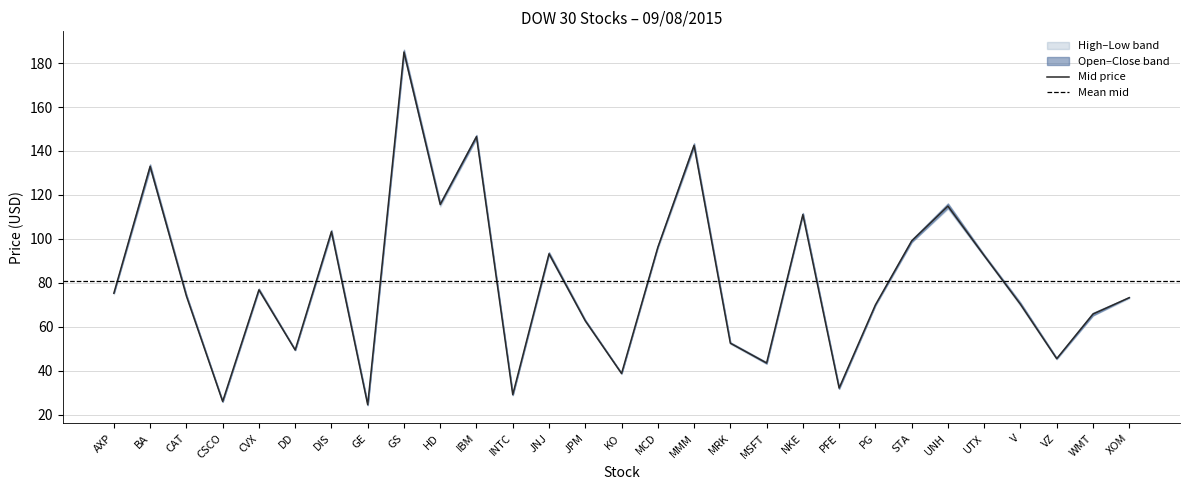

At which category is the sum across all series the highest?

GS